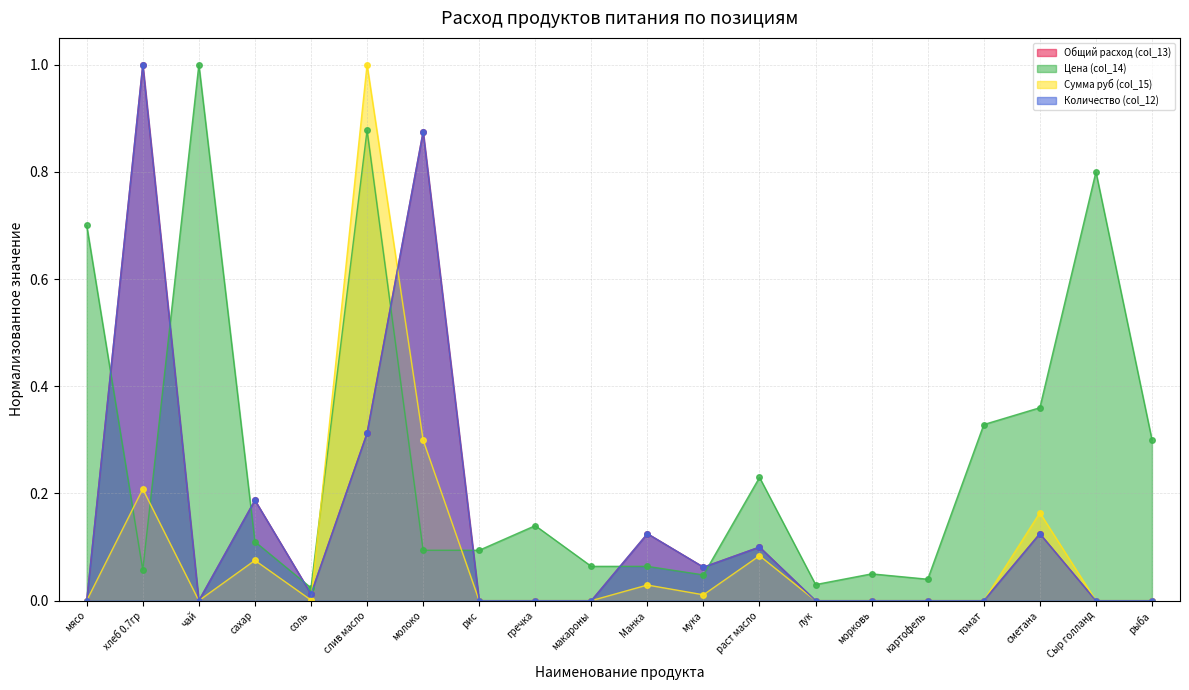

At which category does the chart reach its peak across all series?

хлеб 0.7гр